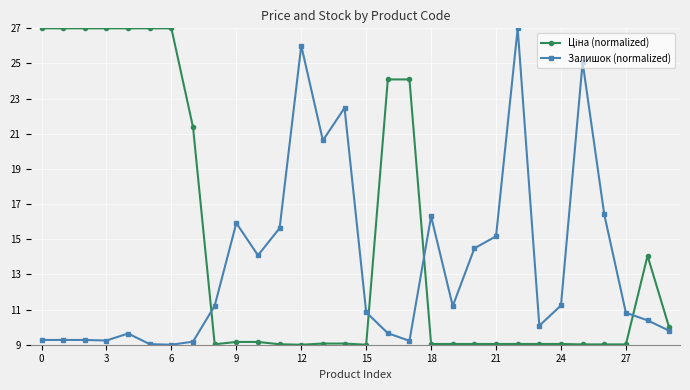

What is the smallest value displayed?

9.0